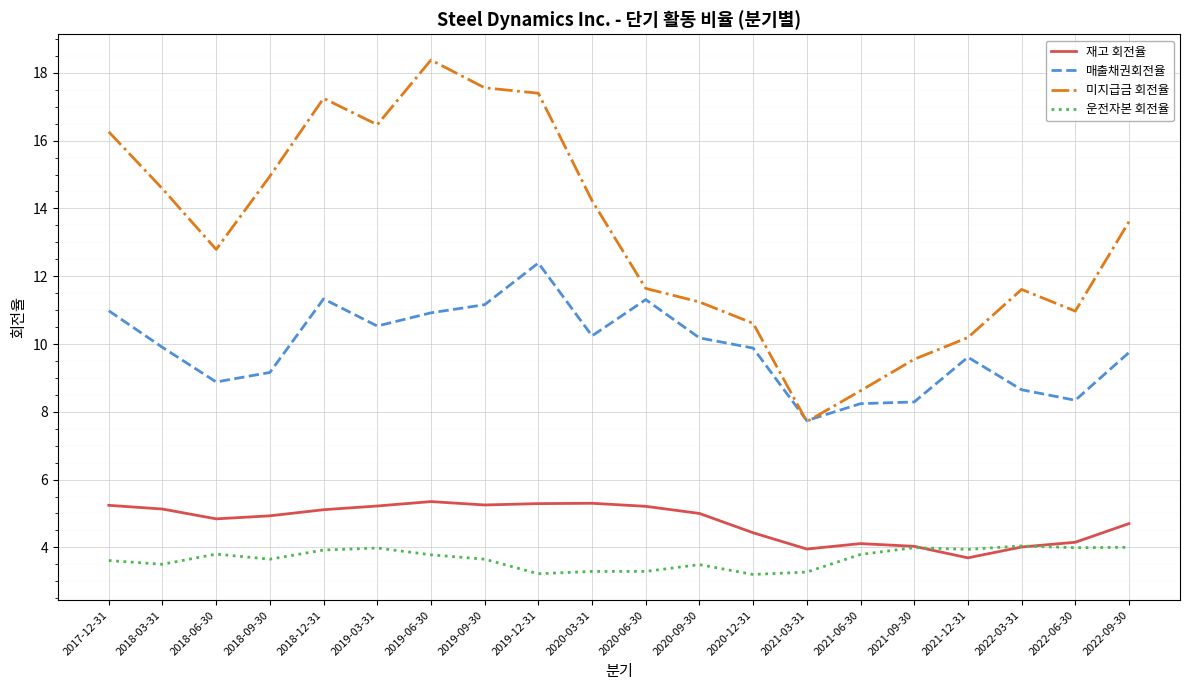

What is the difference between the 재고 회전율 values at 2021-12-31 and 2020-06-30?

1.5